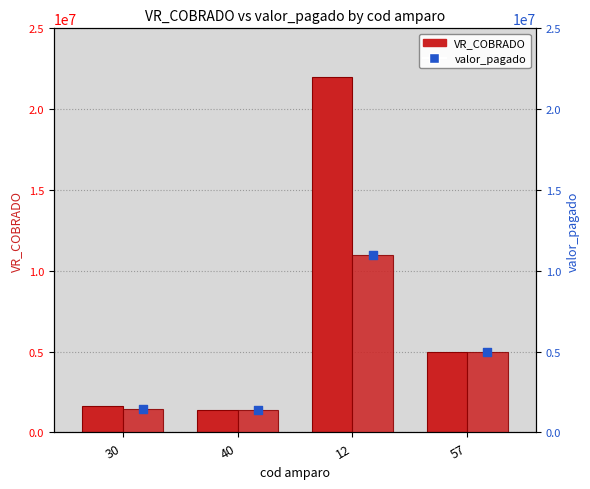

Which series has the largest Y range (max minus min)?

VR_COBRADO